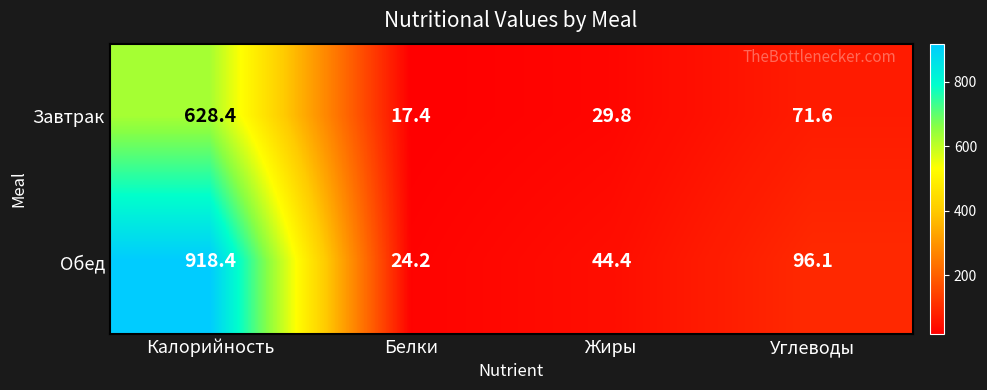

True or false: Завтрак has a value of 11.9 at Жиры.

False